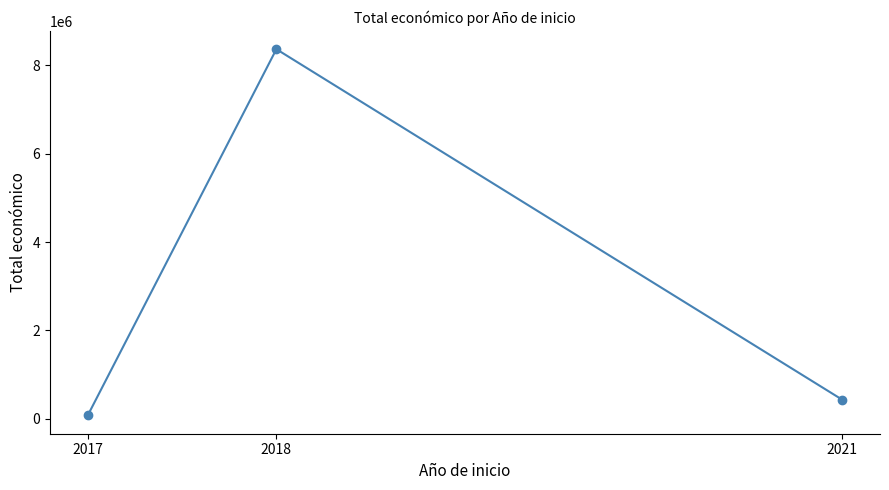

What is the sum of the values at 2018 and 2017?

8440732